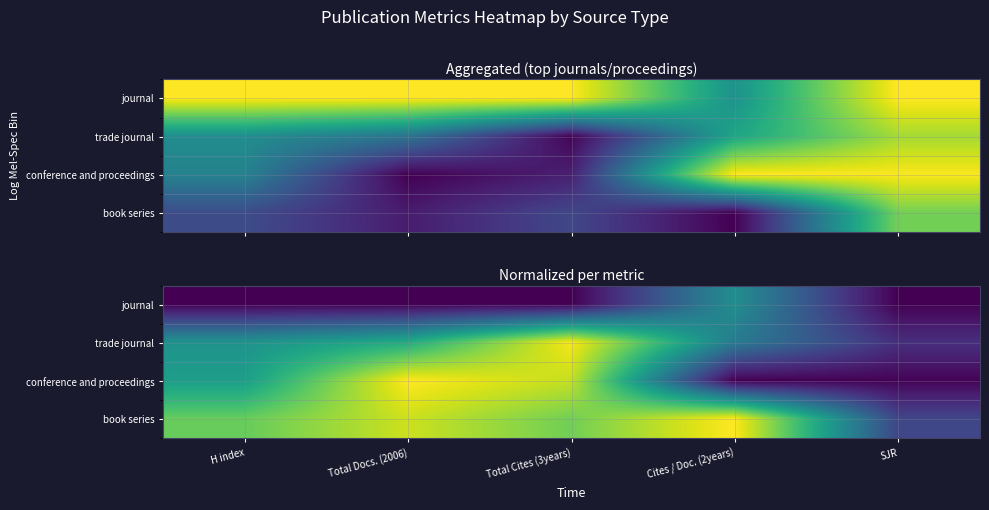

What is the average value of the journal series?

0.1